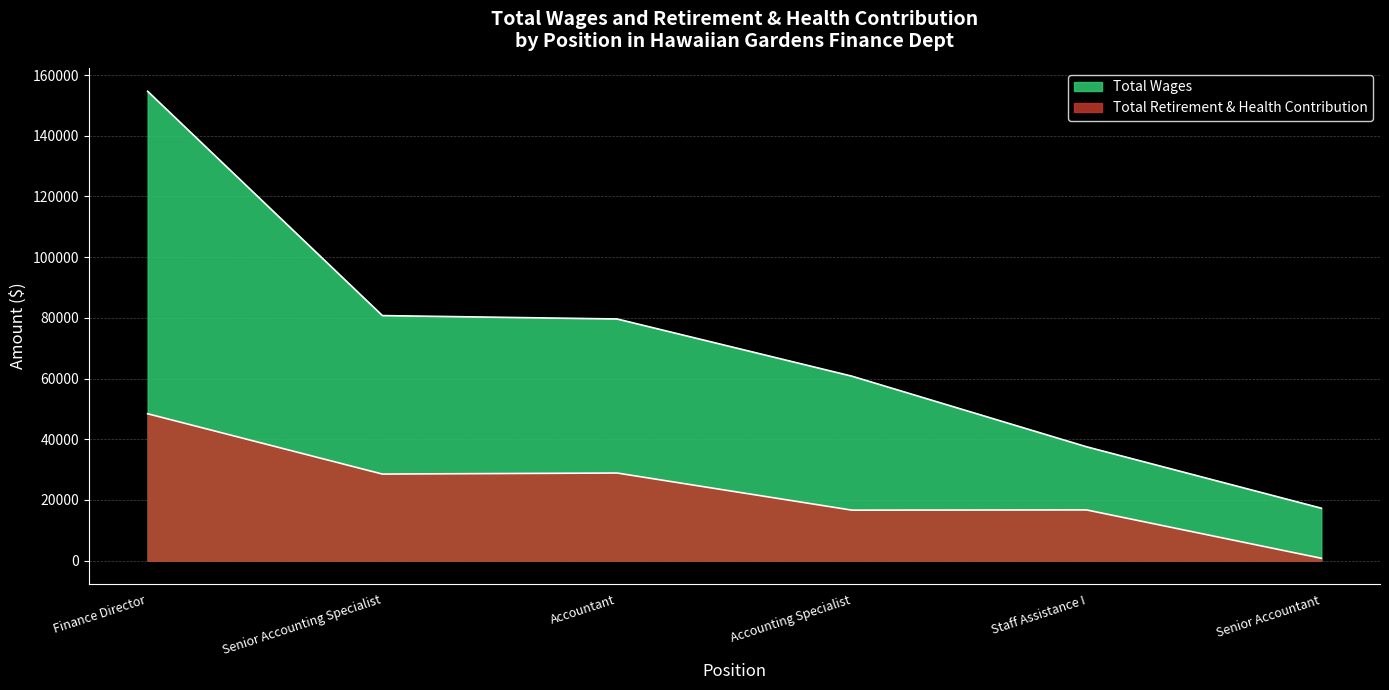

What is the difference between the highest and lowest values at Accountant?

50750